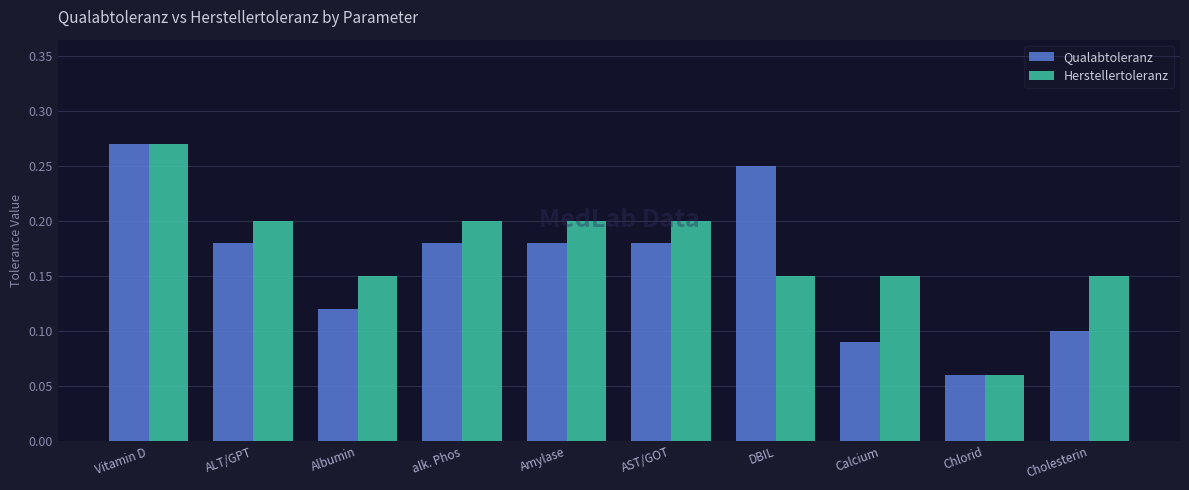

What are all the series names shown in the legend?

Qualabtoleranz, Herstellertoleranz